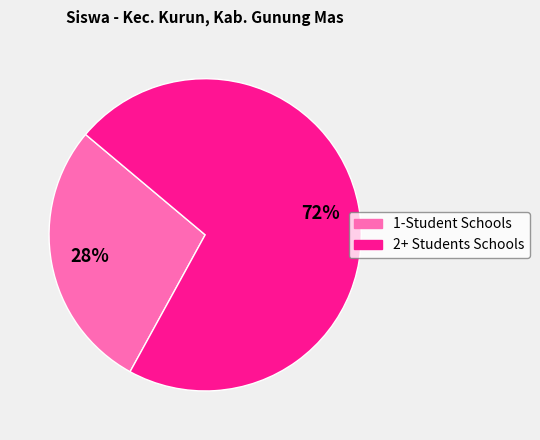

Does any single category account for the majority?

Yes